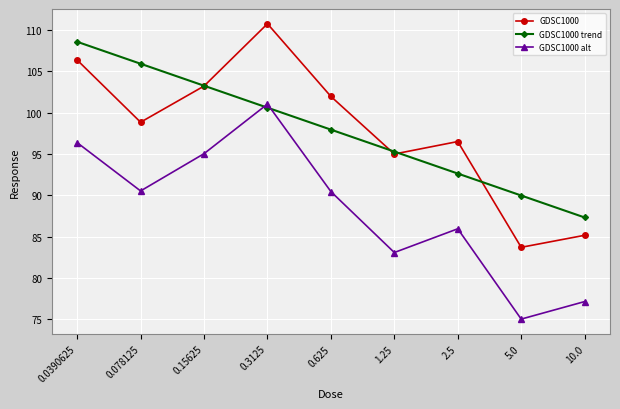

How many values in the GDSC1000 trend series exceed 97?

5